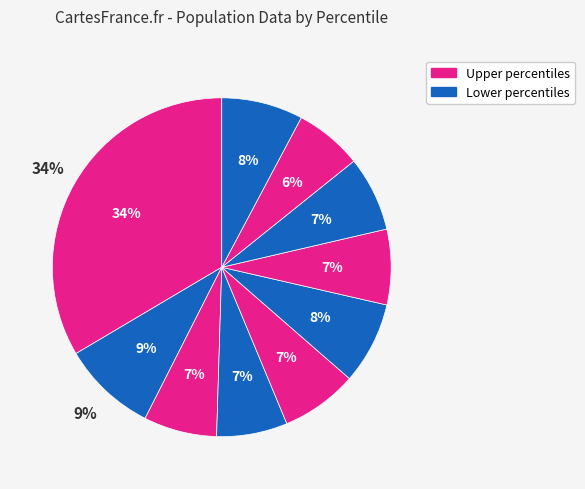

To the nearest percent, what is the average slice percentage?

10%